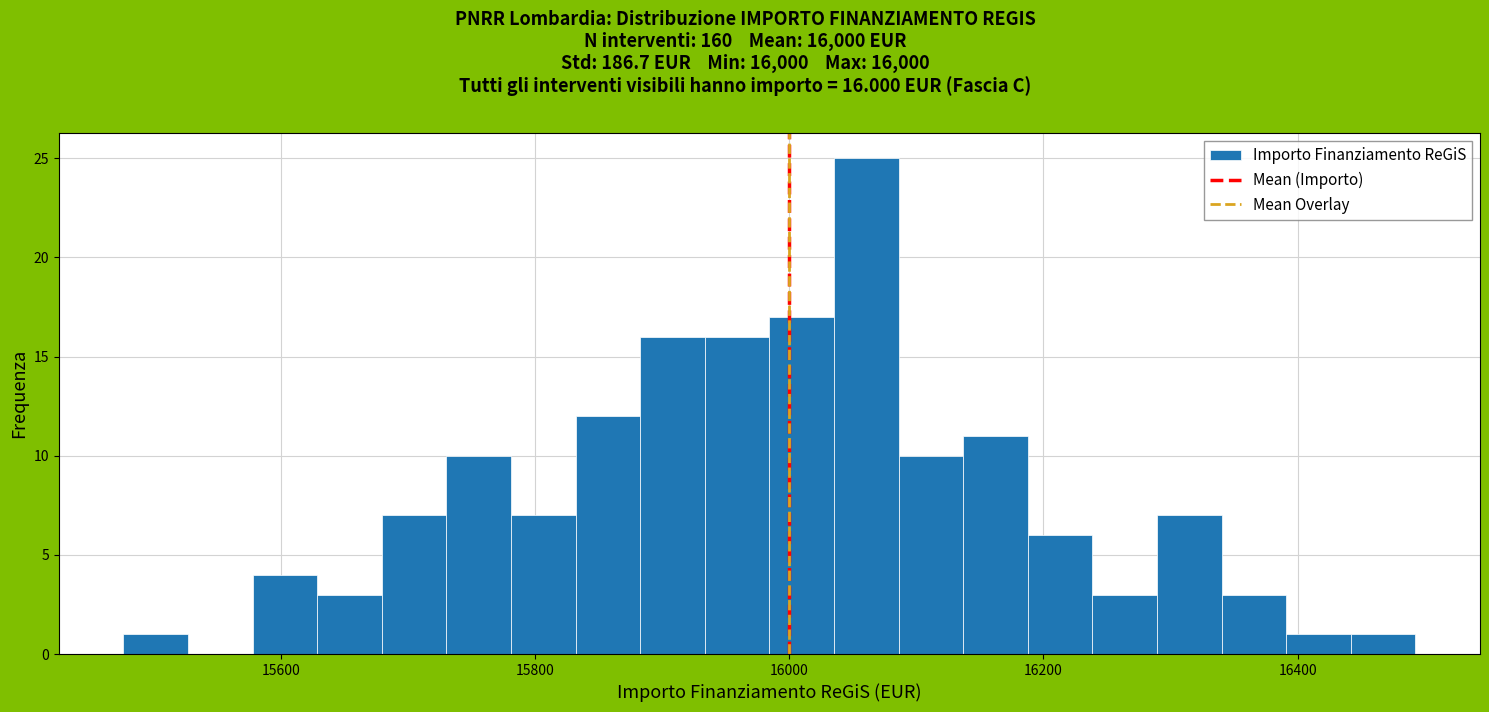

Around what value on the x-axis is the tallest bar? Give the approximate position of its centre, as read against the axis.

16060